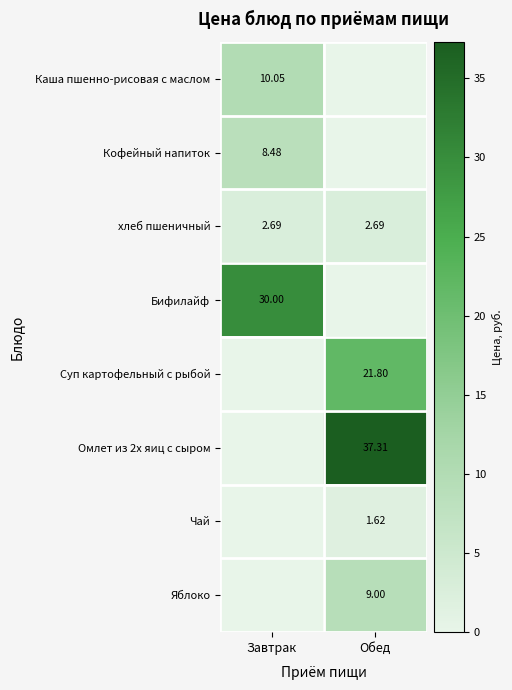

Is the value of хлеб пшеничный at Обед greater than the value of Каша пшенно-рисовая с маслом at Завтрак?

No